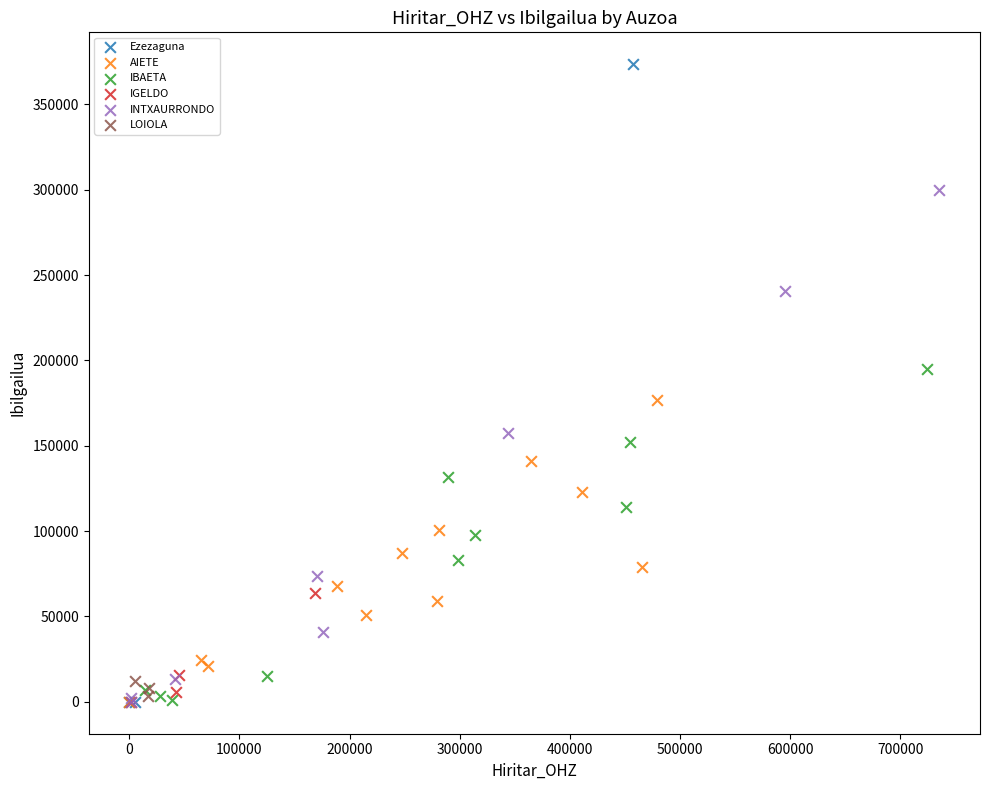

Which series has the widest spread of Y values?

Ezezaguna